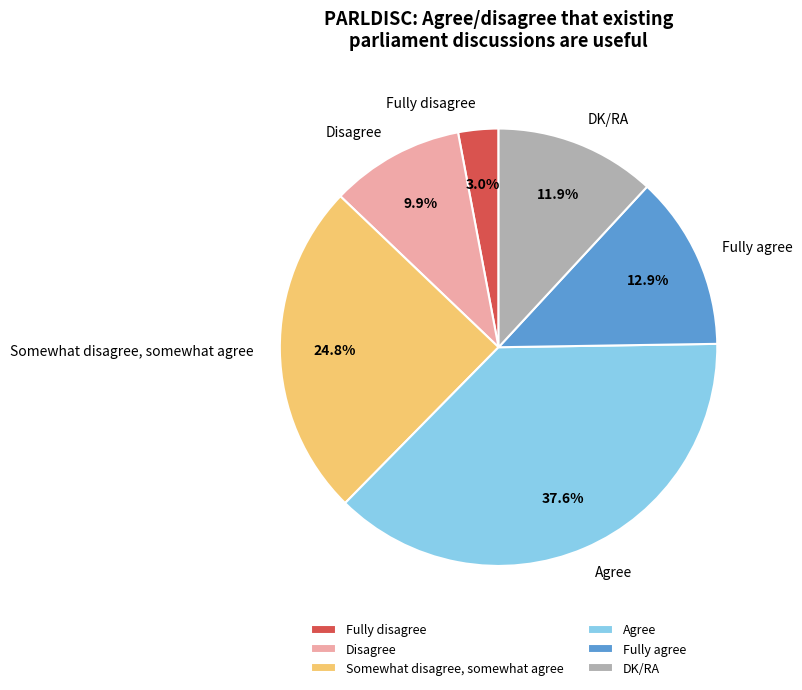

Does Agree represent more than half of the total?

No